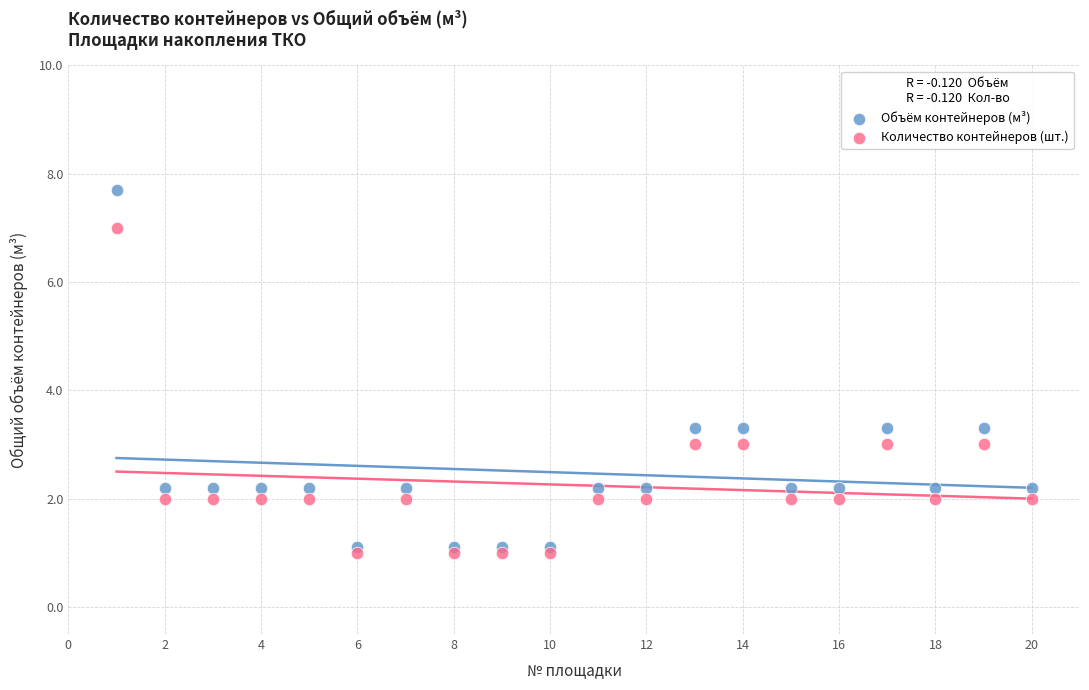

Which series contains the highest Y value?

Объём контейнеров (м³)